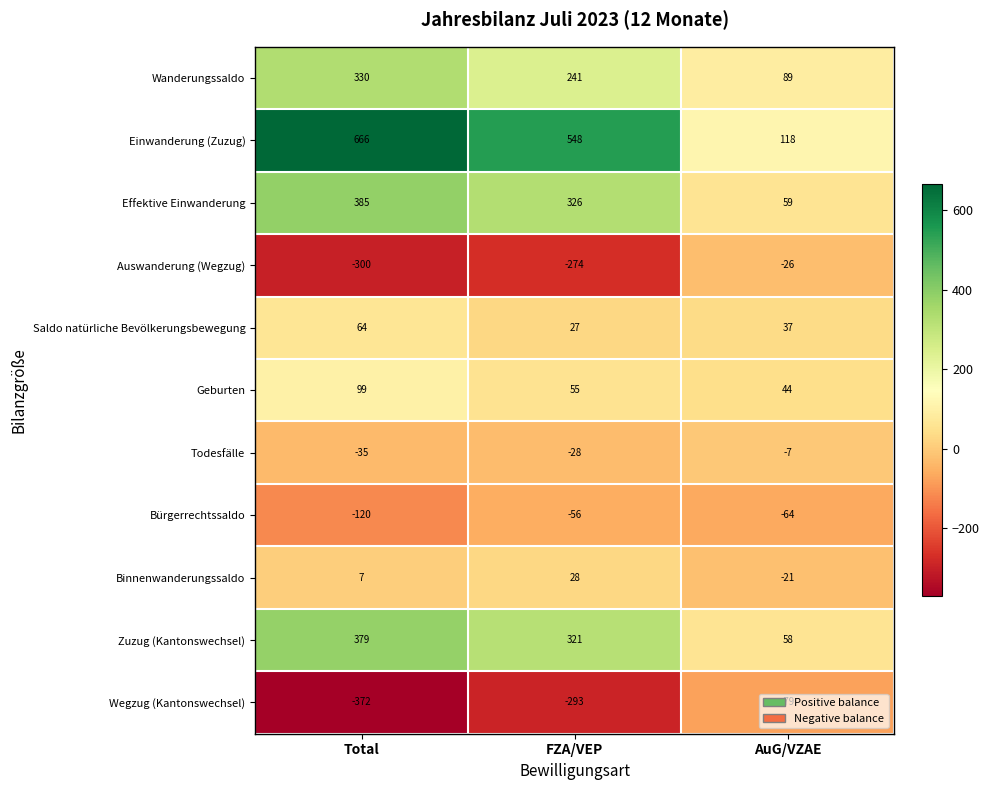

How many distinct data groups are displayed?

11